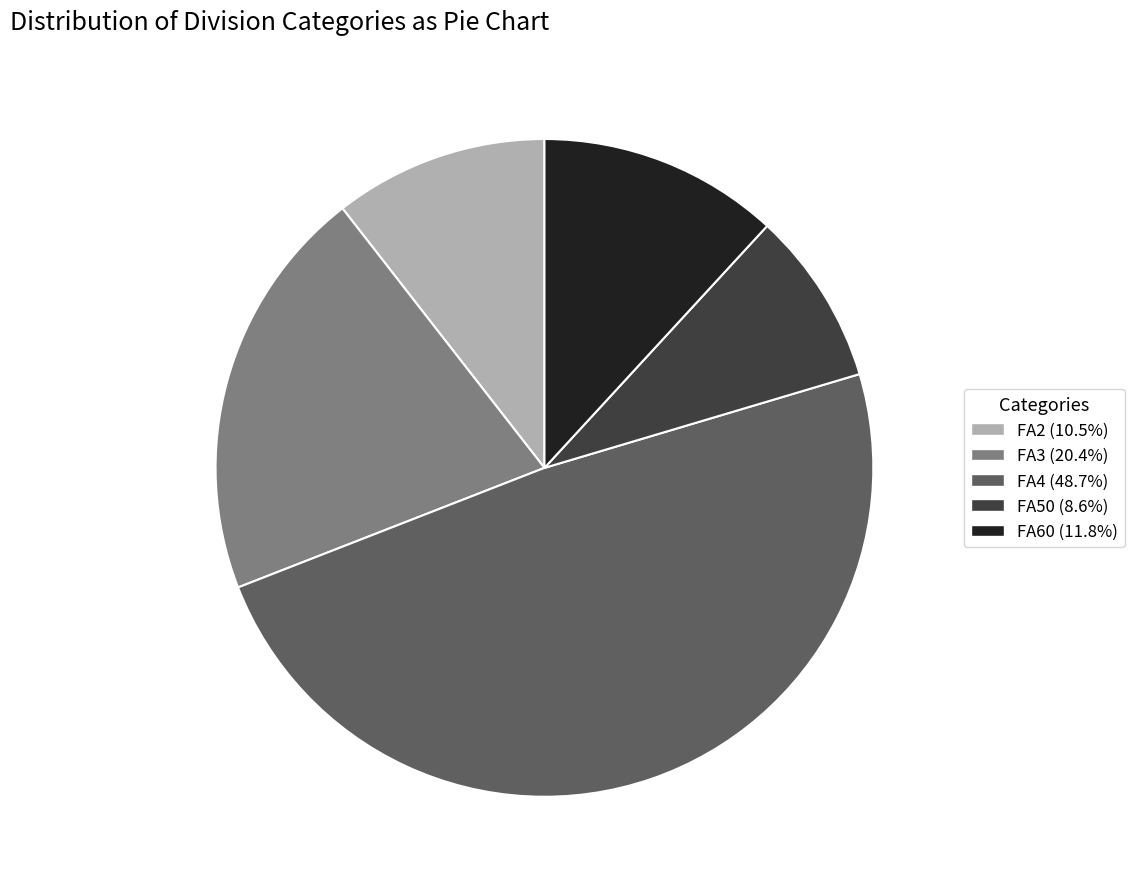

Count the number of slices in the pie.

5